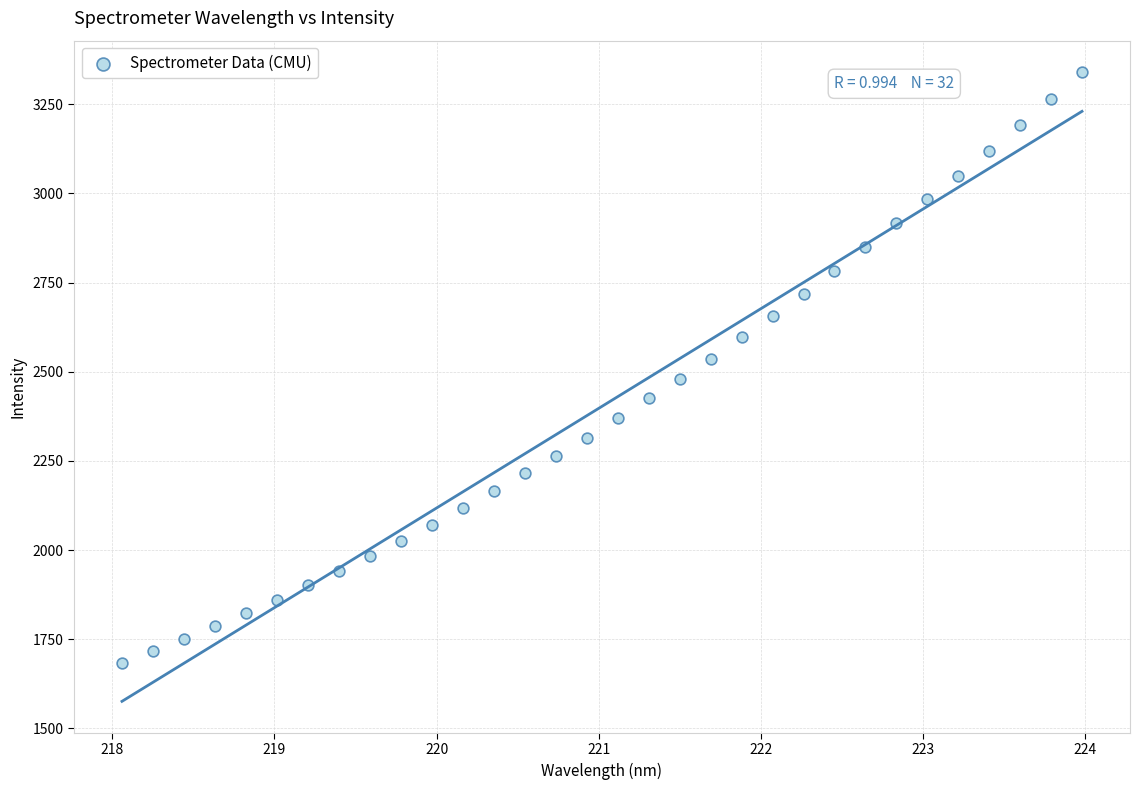

What is the range of Y values (max minus min)?

1656.2